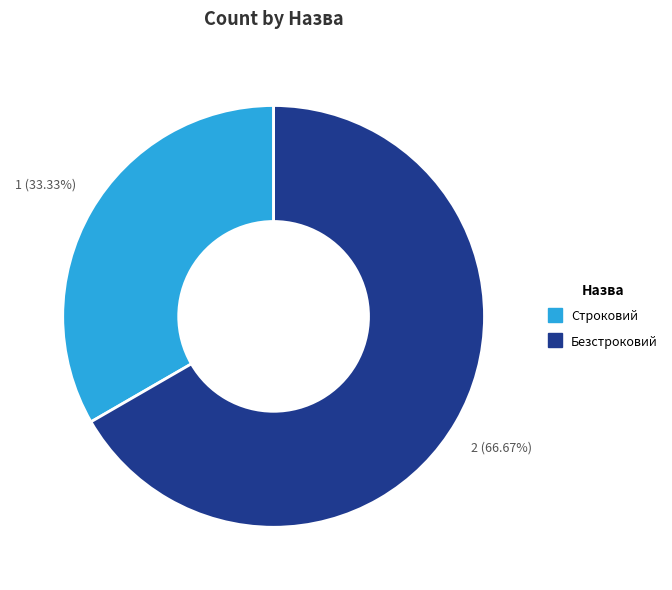

Does any single category account for the majority?

Yes